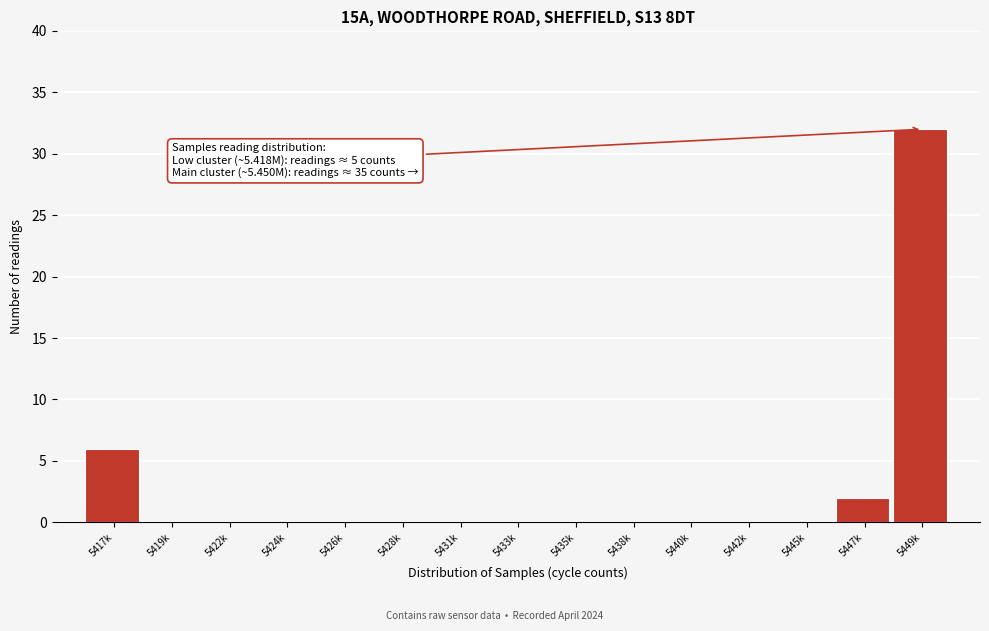

Reading left to right, what are all the values shown in this chart?

5417k=6	5419k=0	5422k=0	5424k=0	5426k=0	5428k=0	5431k=0	5433k=0	5435k=0	5438k=0	5440k=0	5442k=0	5445k=0	5447k=2	5449k=32